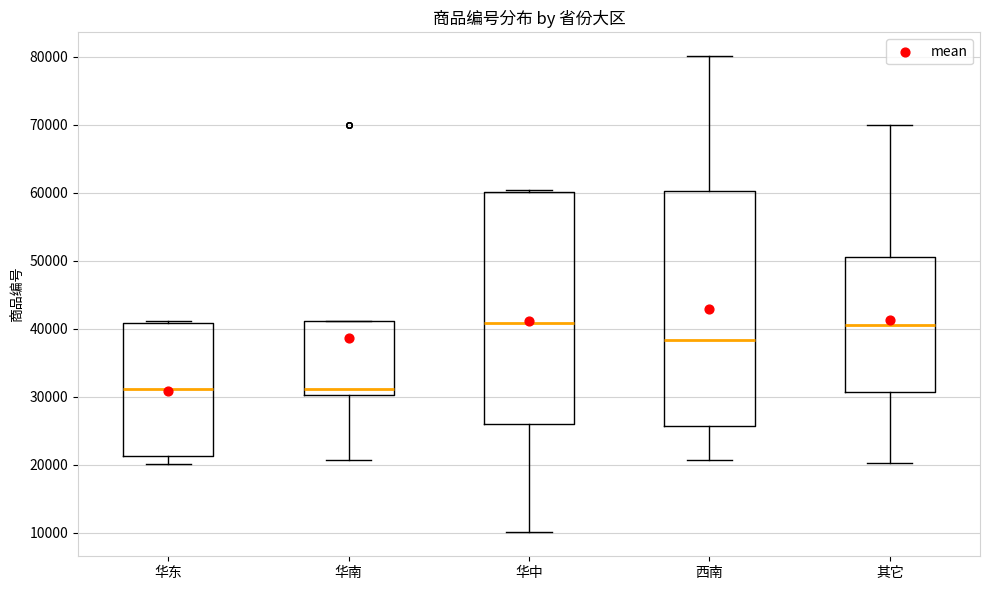

Reading left to right, read every box against the y-axis: the position of its median line, the range the box covers, and the ends of its whiskers. The values are not printed on the chart, so give them approximately, as read against the axis.

华东: median 31000, box 21000 to 41000, whiskers 20000 to 41000
华南: median 31000, box 30000 to 41000, whiskers 21000 to 41000
华中: median 41000, box 26000 to 60000, whiskers 10000 to 60000 (just above the box's upper edge)
西南: median 38000, box 26000 to 60000, whiskers 21000 to 80000
其它: median 41000, box 31000 to 51000, whiskers 20000 to 70000